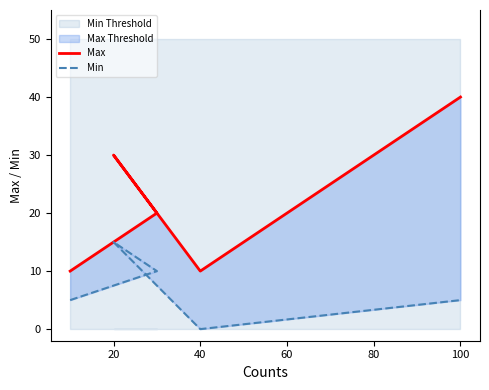

How many categories are shown in the chart?

5